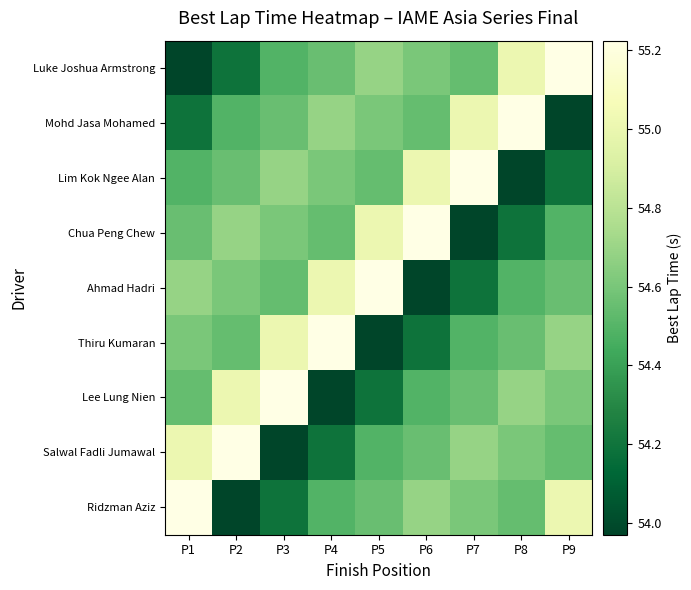

Reading left to right, transcribe all the data shown in this chart.

Luke Joshua Armstrong: P1=54.0	P2=54.2	P3=54.5	P4=54.6	P5=54.7	P6=54.6	P7=54.5	P8=55.0	P9=55.2
Mohd Jasa Mohamed: P1=54.2	P2=54.5	P3=54.6	P4=54.7	P5=54.6	P6=54.5	P7=55.0	P8=55.2	P9=54.0
Lim Kok Ngee Alan: P1=54.5	P2=54.6	P3=54.7	P4=54.6	P5=54.5	P6=55.0	P7=55.2	P8=54.0	P9=54.2
Chua Peng Chew: P1=54.6	P2=54.7	P3=54.6	P4=54.5	P5=55.0	P6=55.2	P7=54.0	P8=54.2	P9=54.5
Ahmad Hadri: P1=54.7	P2=54.6	P3=54.5	P4=55.0	P5=55.2	P6=54.0	P7=54.2	P8=54.5	P9=54.6
Thiru Kumaran: P1=54.6	P2=54.5	P3=55.0	P4=55.2	P5=54.0	P6=54.2	P7=54.5	P8=54.6	P9=54.7
Lee Lung Nien: P1=54.5	P2=55.0	P3=55.2	P4=54.0	P5=54.2	P6=54.5	P7=54.6	P8=54.7	P9=54.6
Salwal Fadli Jumawal: P1=55.0	P2=55.2	P3=54.0	P4=54.2	P5=54.5	P6=54.6	P7=54.7	P8=54.6	P9=54.5
Ridzman Aziz: P1=55.2	P2=54.0	P3=54.2	P4=54.5	P5=54.6	P6=54.7	P7=54.6	P8=54.5	P9=55.0